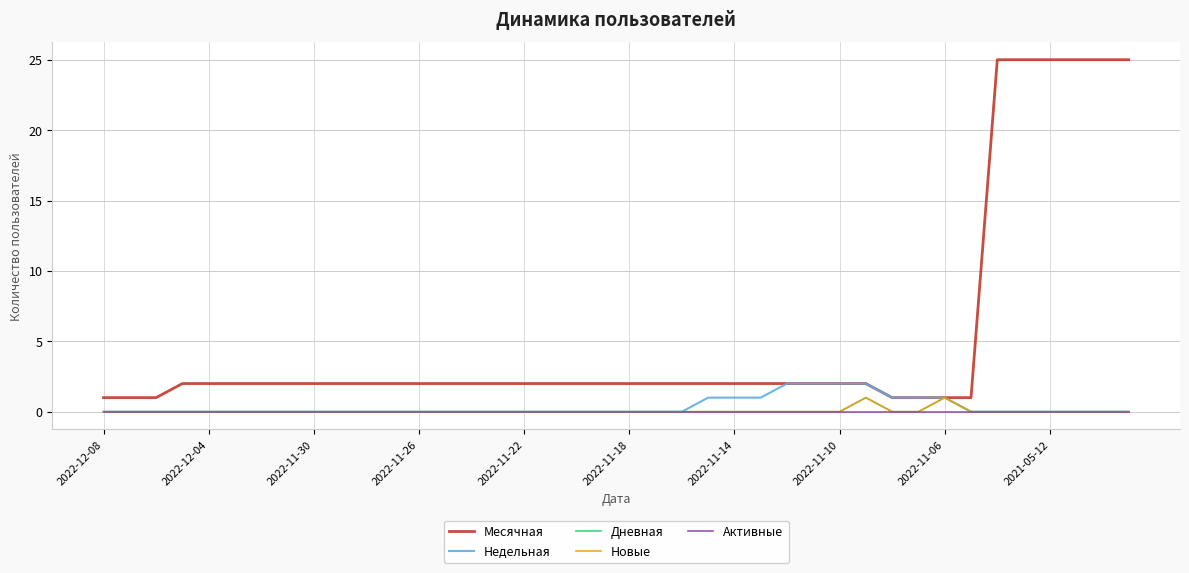

How many lines are shown in the chart?

5